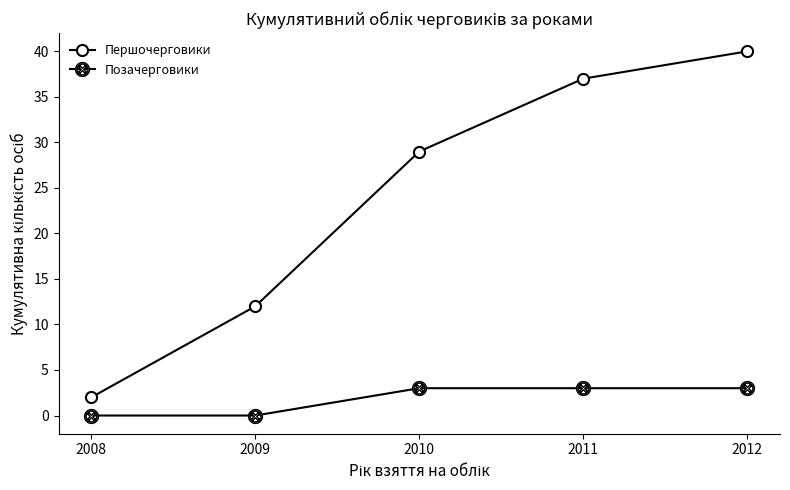

Is it true that Першочерговики equals 40 at 2012?

True